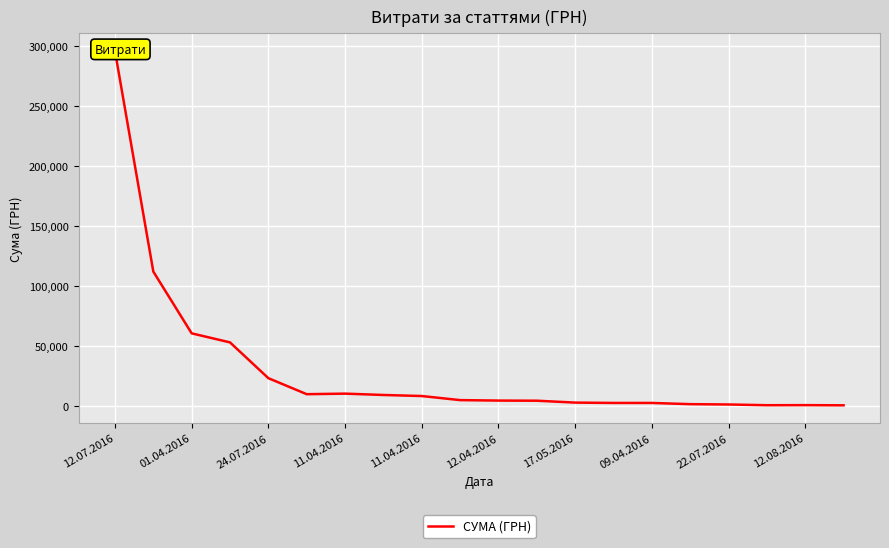

Reading right to left, transcribe all the data shown in this chart.

633.1	775.0	708.4	1321.3	1592.4	2600.0	2607.0	2886.0	4460.0	4573.8	4960.2	8360.4	9235.2	10355.9	9898.4	23228.0	53028.9	60564.6	111990.4	295638.6